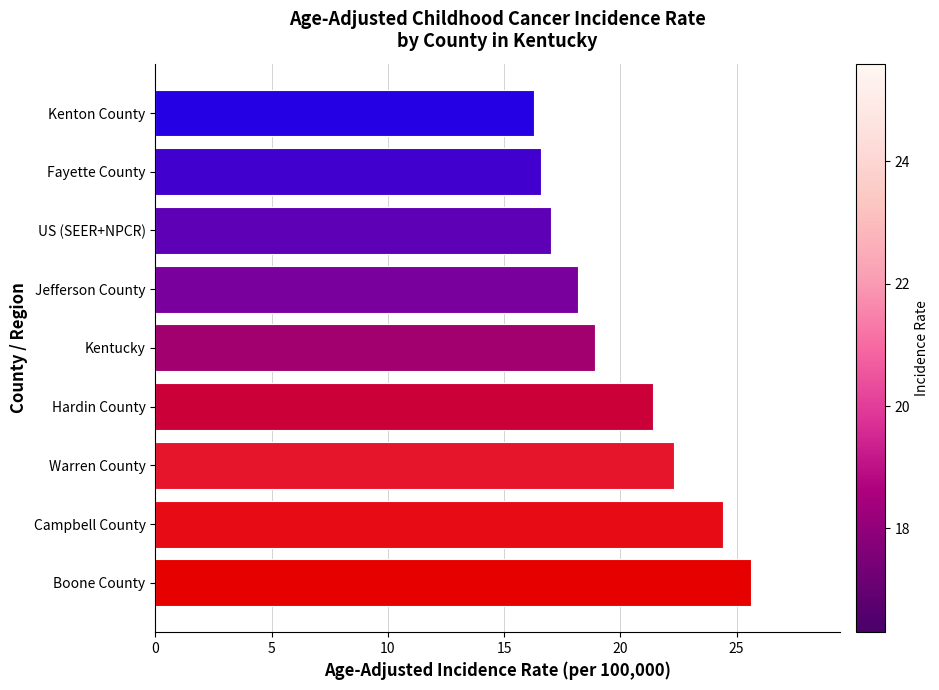

At which label is the value closest to 20?

Kentucky